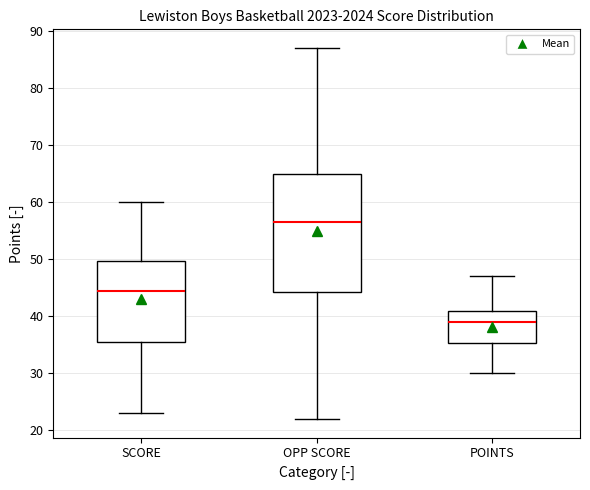

Reading left to right, transcribe this box plot: for each box, give where its median line is, the range the box spans, and where its two whiskers end, as read against the y-axis. The values are not printed on the chart, so give them approximately, as read against the axis.

SCORE: median 45, box 36 to 50, whiskers 23 to 60
OPP SCORE: median 57, box 44 to 65, whiskers 22 to 87
POINTS: median 39, box 35 to 41, whiskers 30 to 47